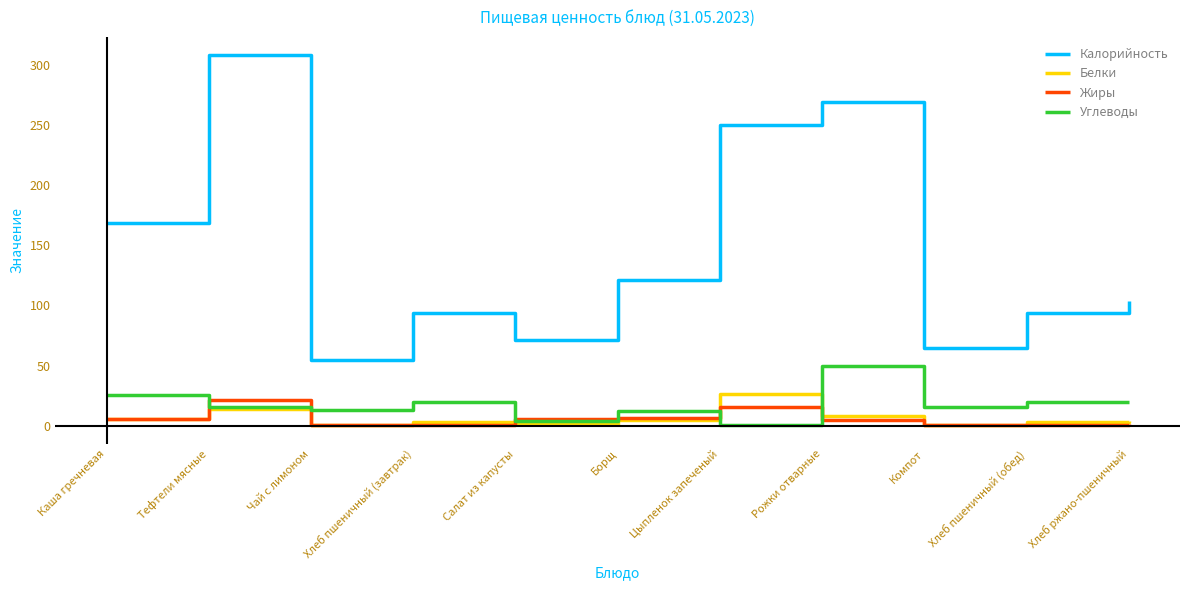

Is this an area chart (filled region under the line)?

No